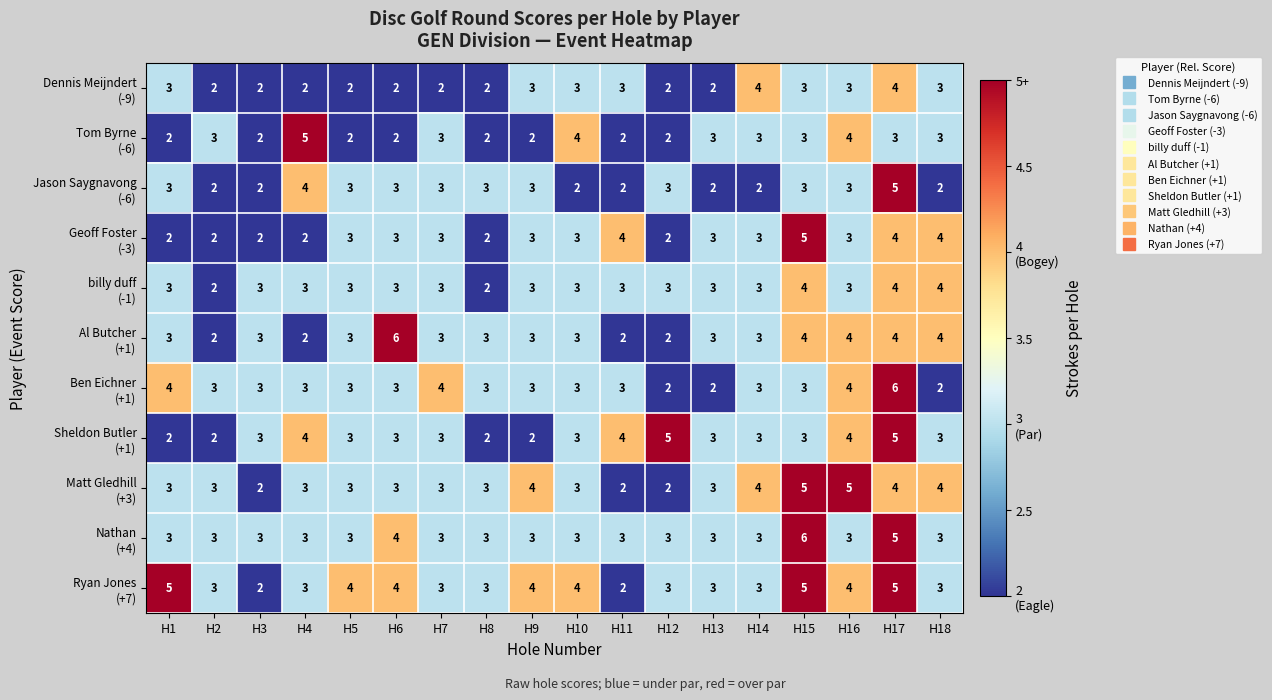

What is the total value across all series at H16?

40